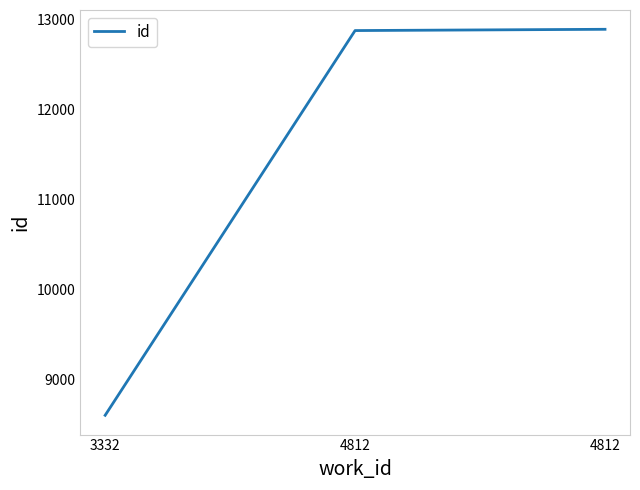

How many lines are shown in the chart?

1